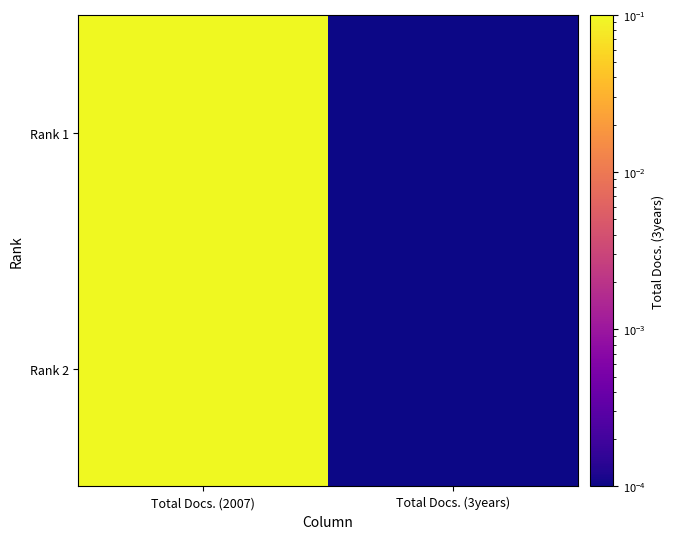

Which series has the largest total across all categories?

Rank 1